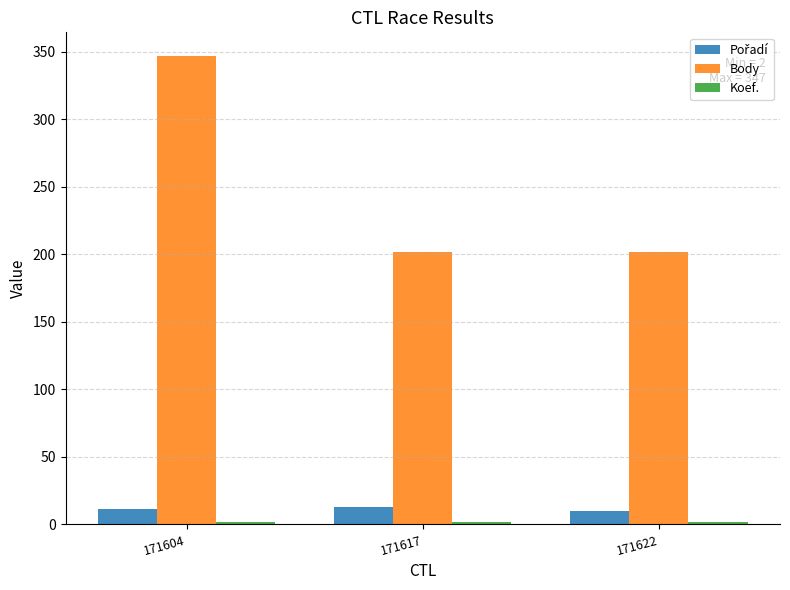

What is the difference between the maximum and minimum values in the Body series?

145